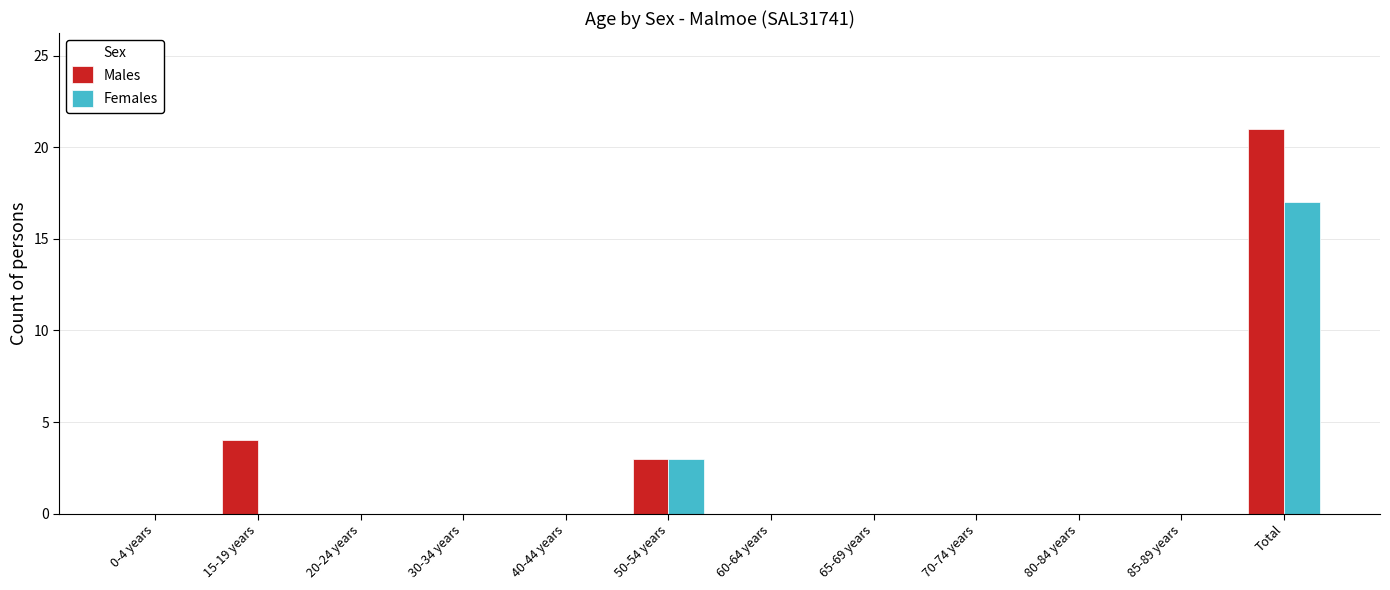

How many groups of bars are there?

12